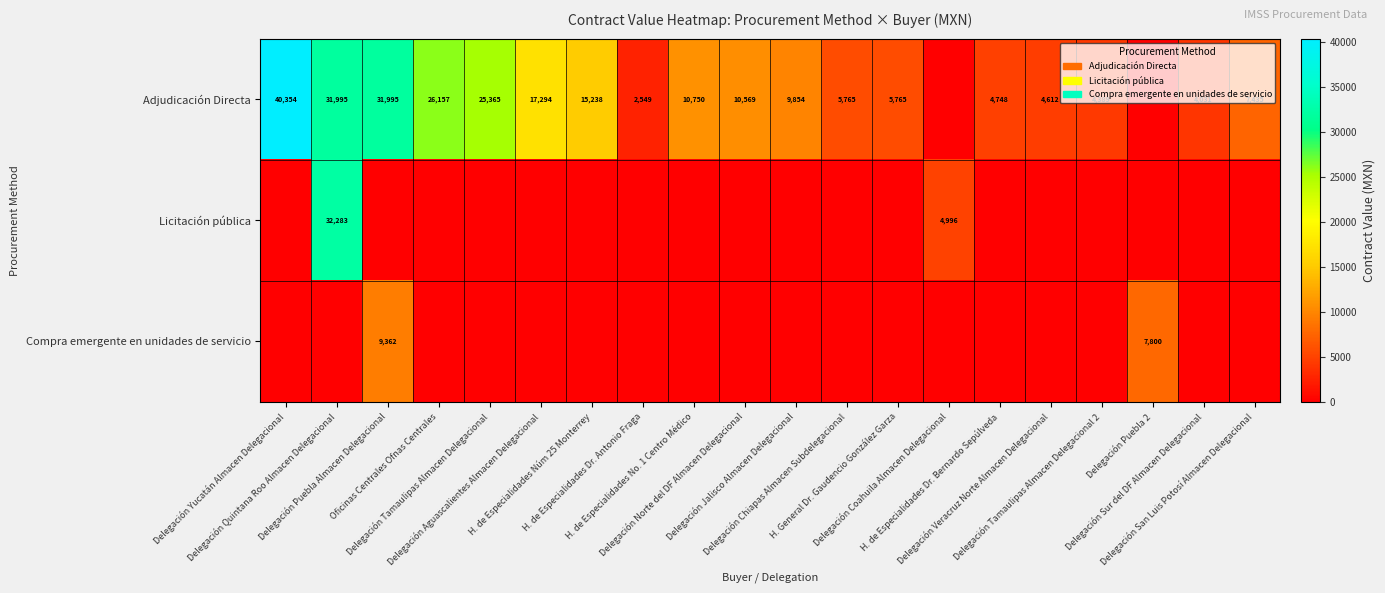

True or false: Compra emergente en unidades de servicio has a value of 0.0 at Delegación Sur del DF Almacen Delegacional.

True